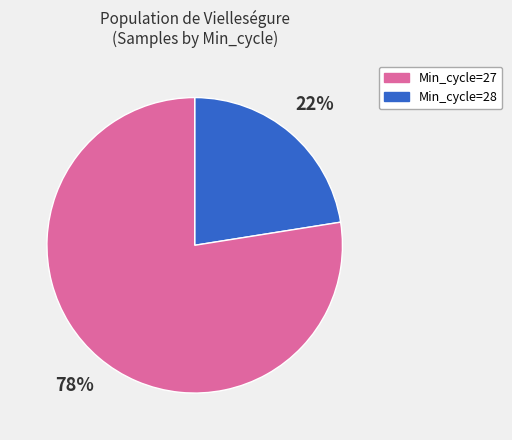

Is there a majority slice in this chart?

Yes